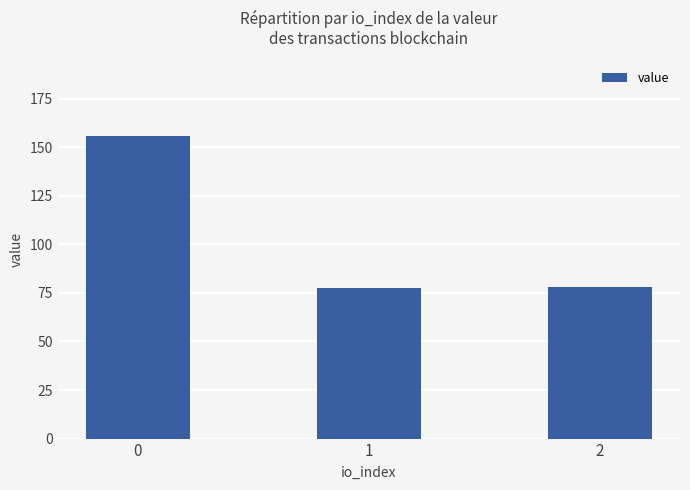

Are the bars grouped side by side (vs. stacked)?

No